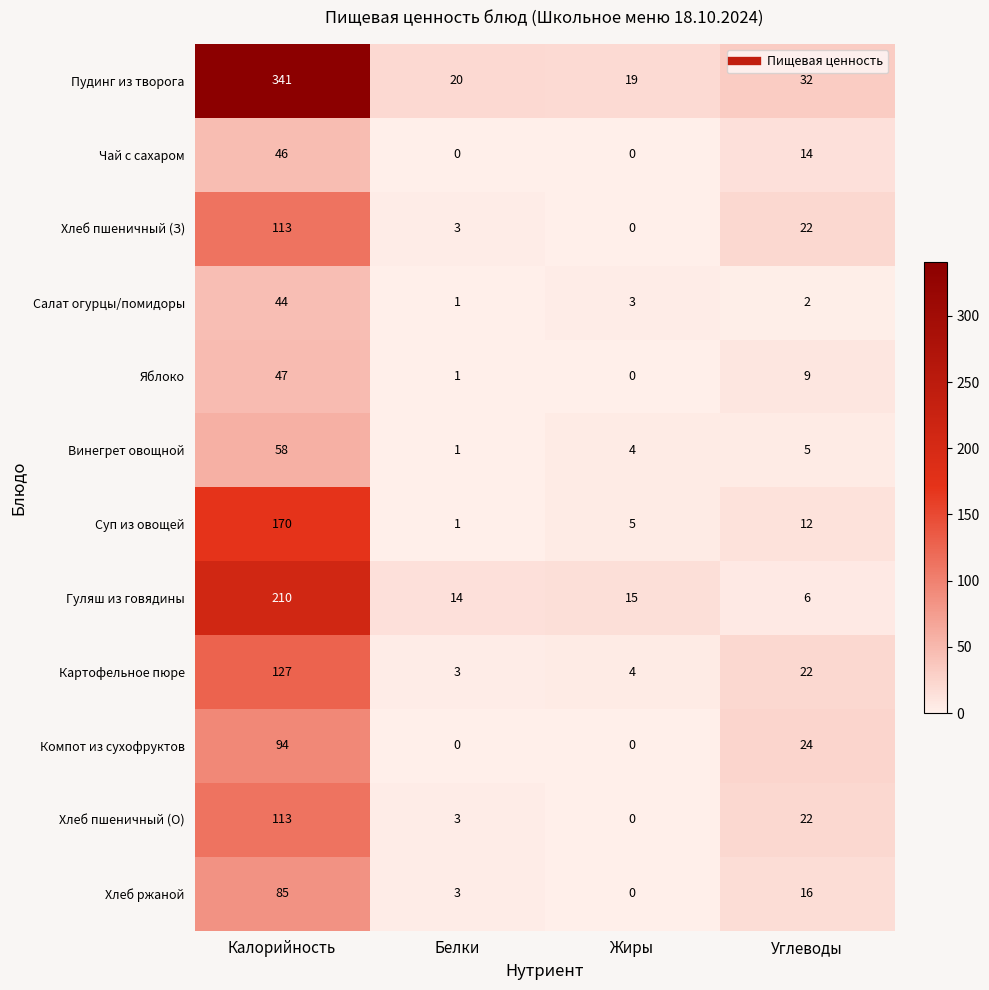

At which category is the sum across all series the highest?

Калорийность